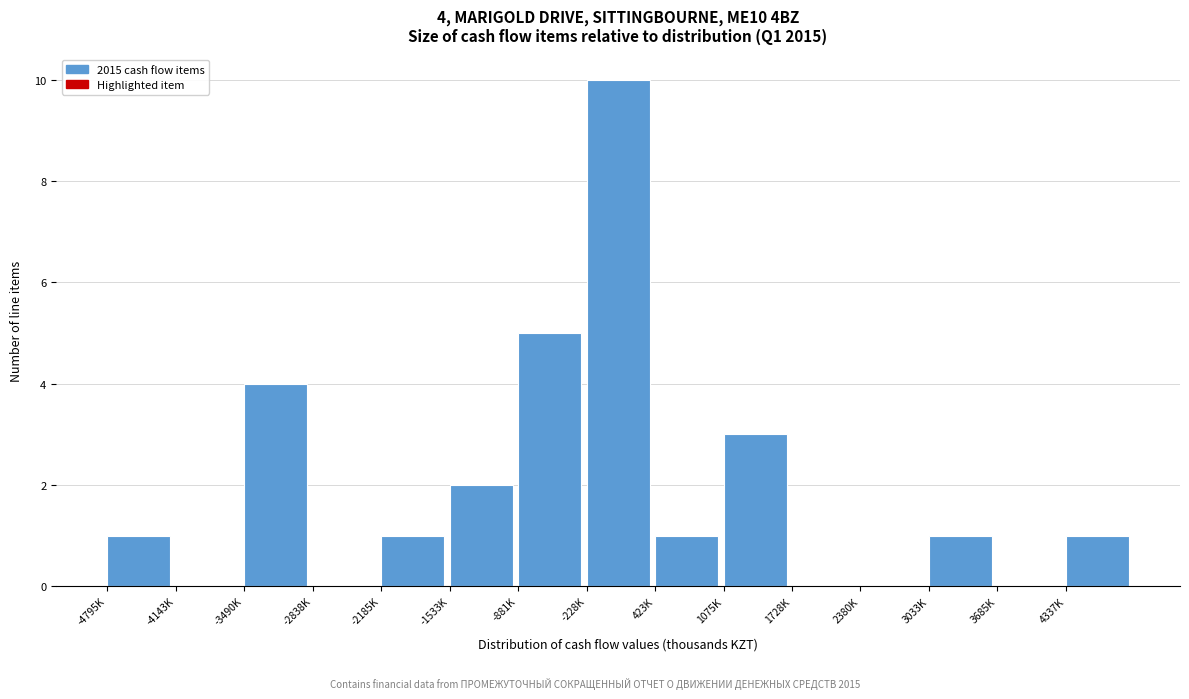

Reading right to left, extract all data points from this chart.

4337K=1	3685K=0	3033K=1	2380K=0	1728K=0	1075K=3	423K=1	-228K=10	-881K=5	-1533K=2	-2185K=1	-2838K=0	-3490K=4	-4143K=0	-4795K=1